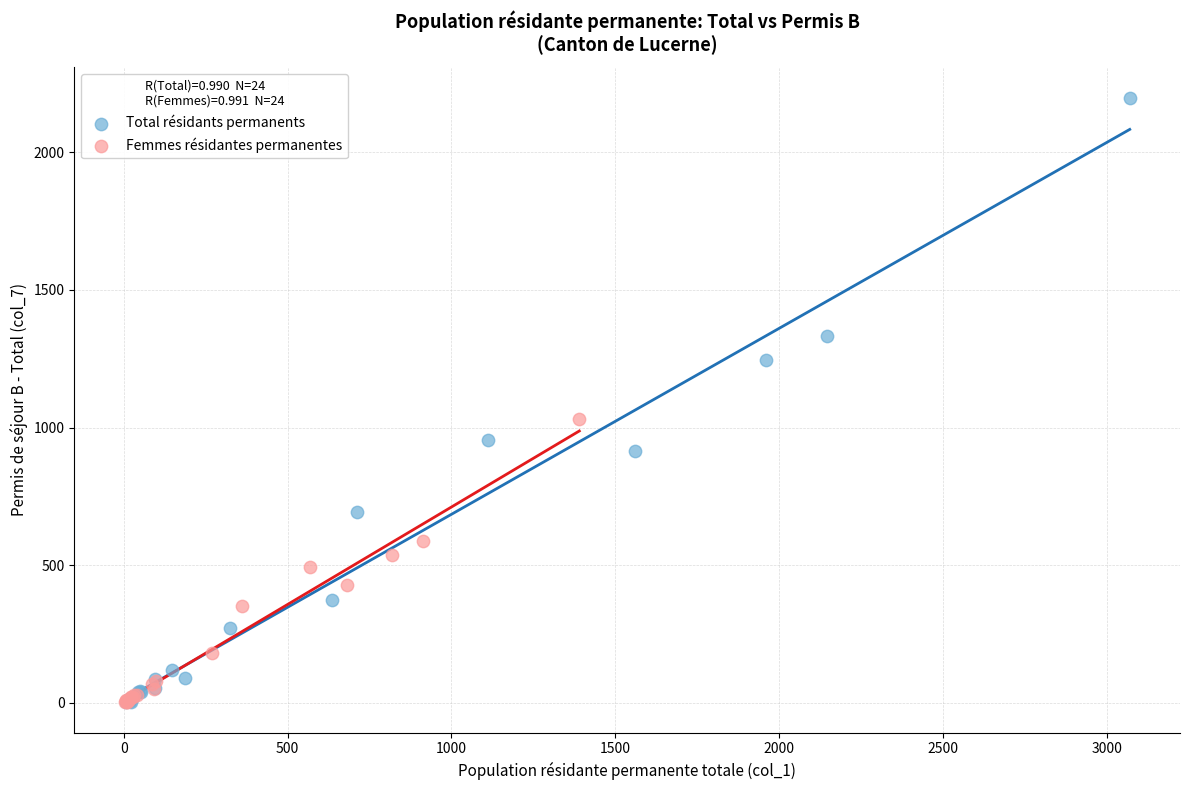

Which series reaches the maximum Y coordinate?

Total résidants permanents